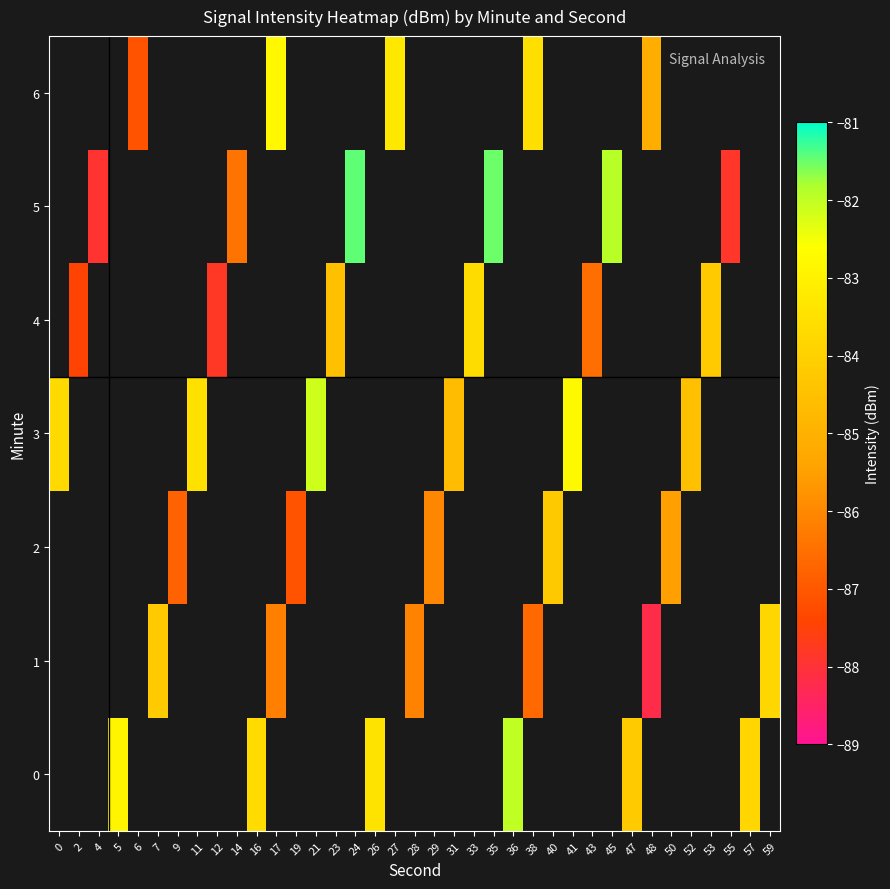

Is the value of row_6 at 59 greater than the value of row_1 at 43?

No